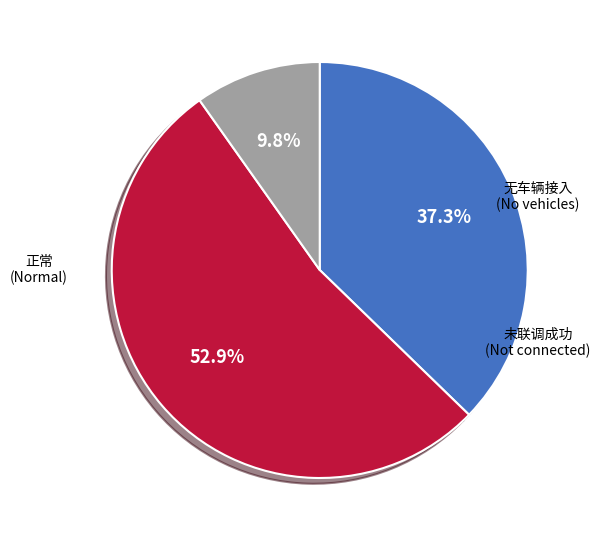

Is there any slice that represents more than half of the pie?

Yes